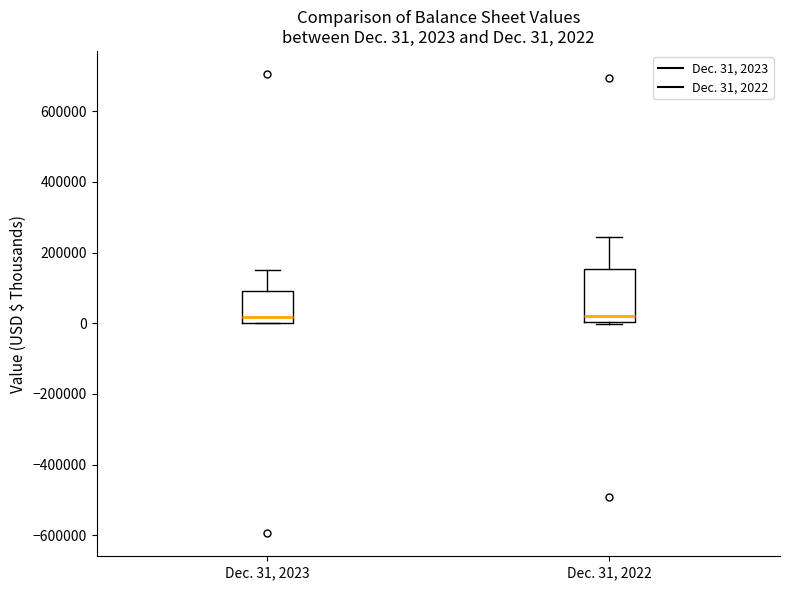

Which box is the tallest, from its lower edge to its upper edge?

Dec. 31, 2022